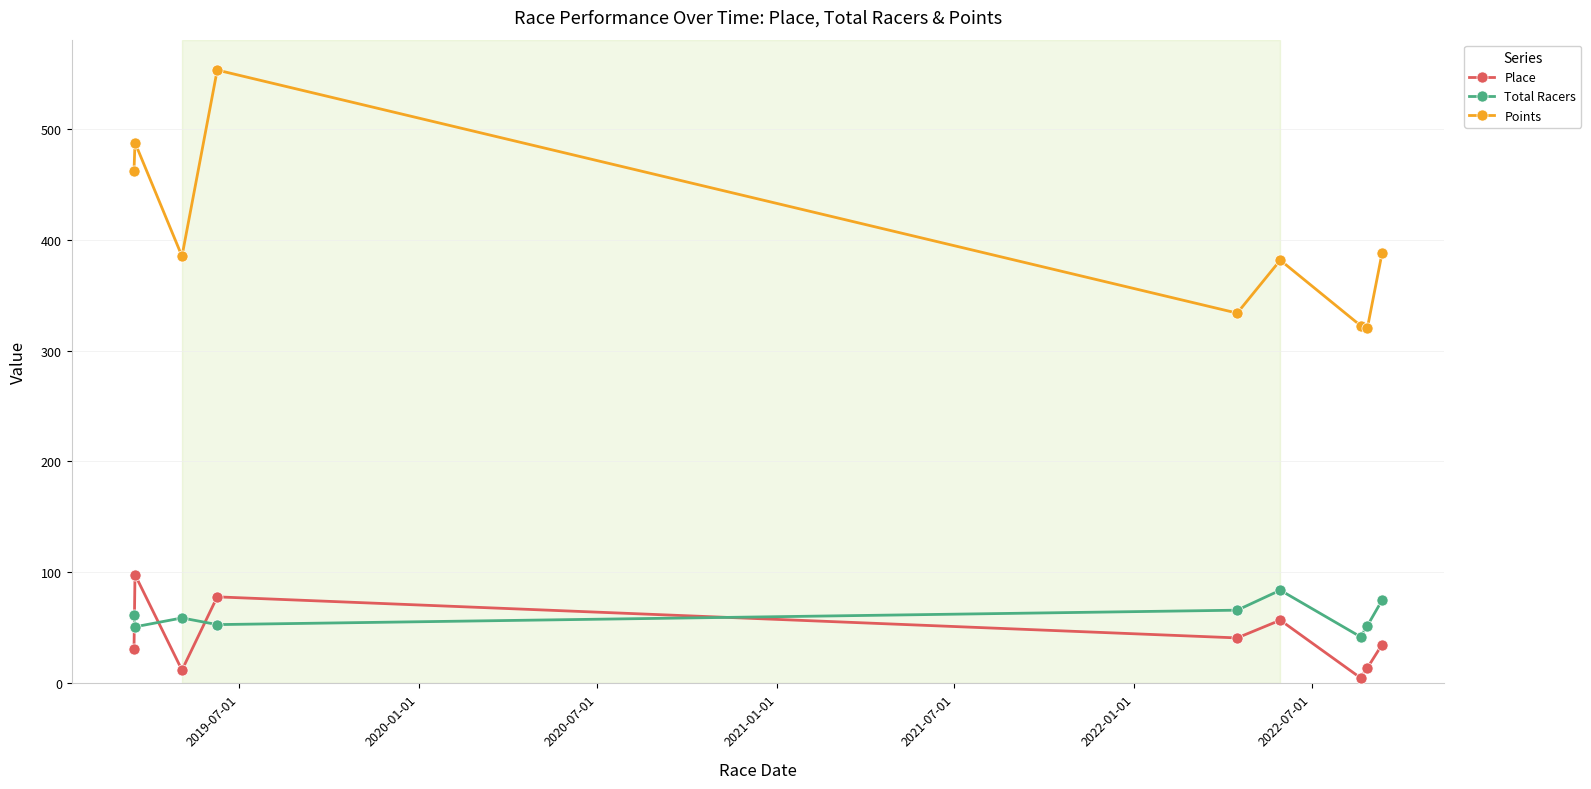

What is the sum of all Place values?

371.0